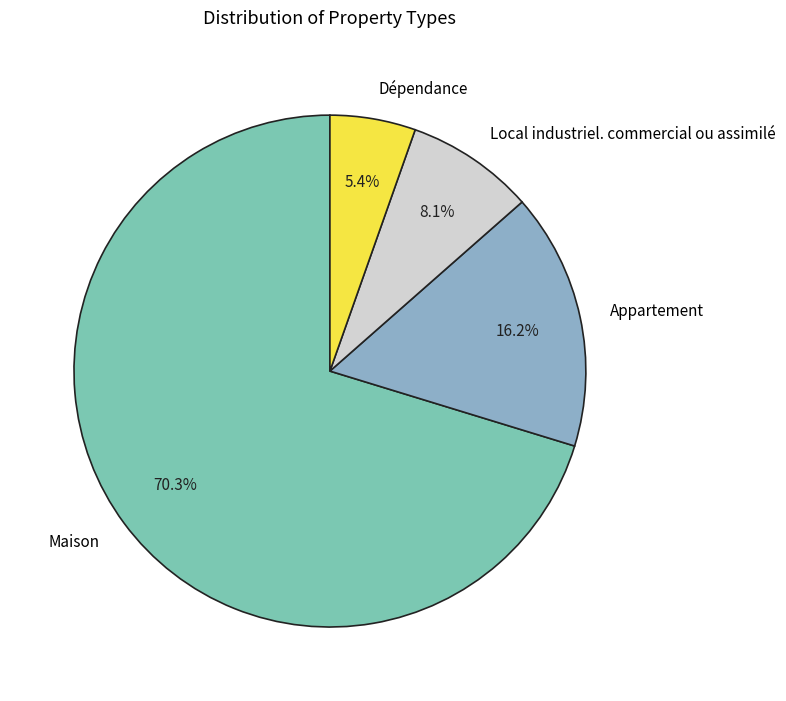

How many segments does this pie chart have?

4